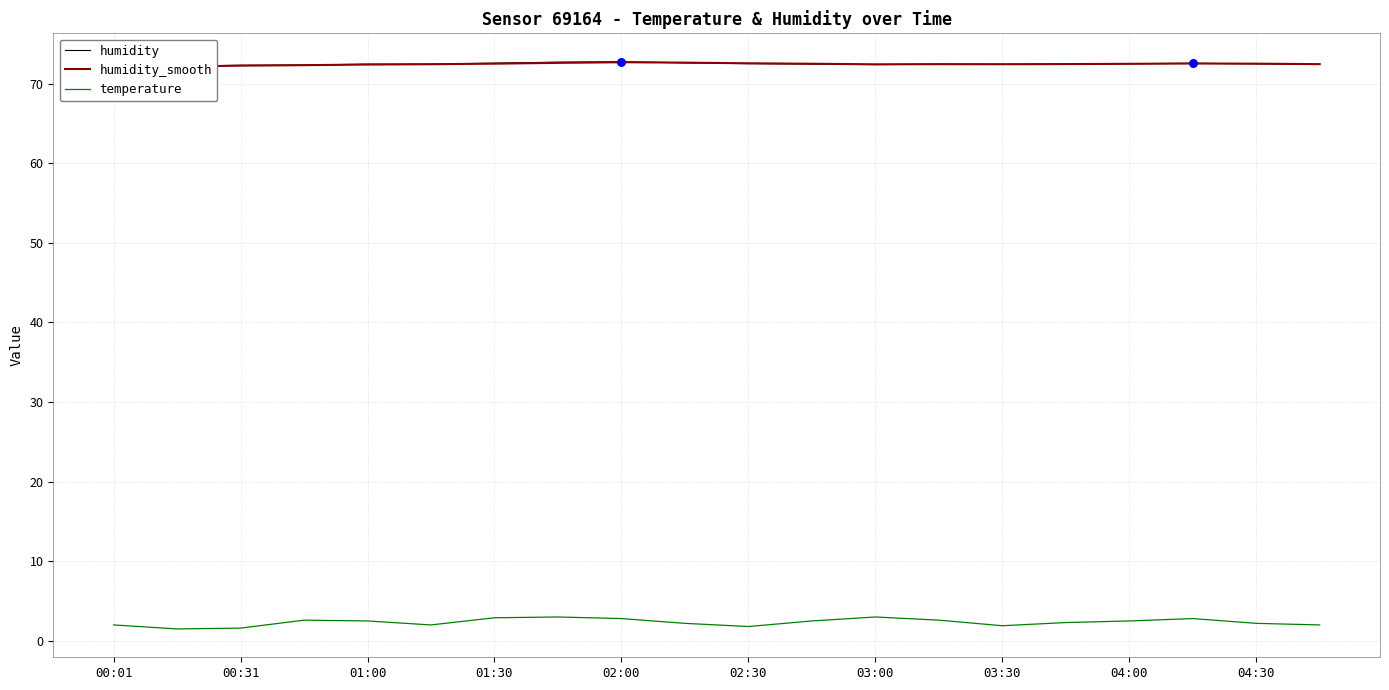

True or false: temperature has a value of 3.0 at 03:00.

True